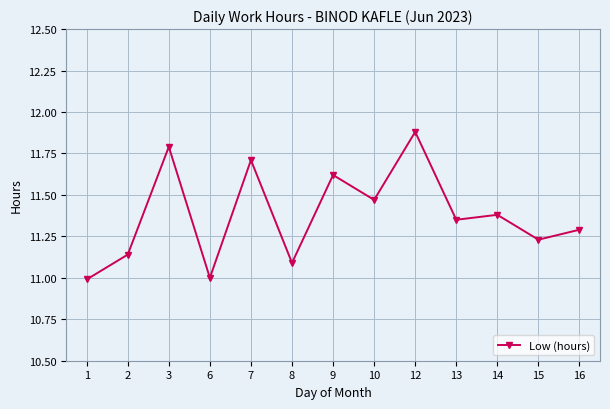

What is the maximum value shown in the chart?

11.9